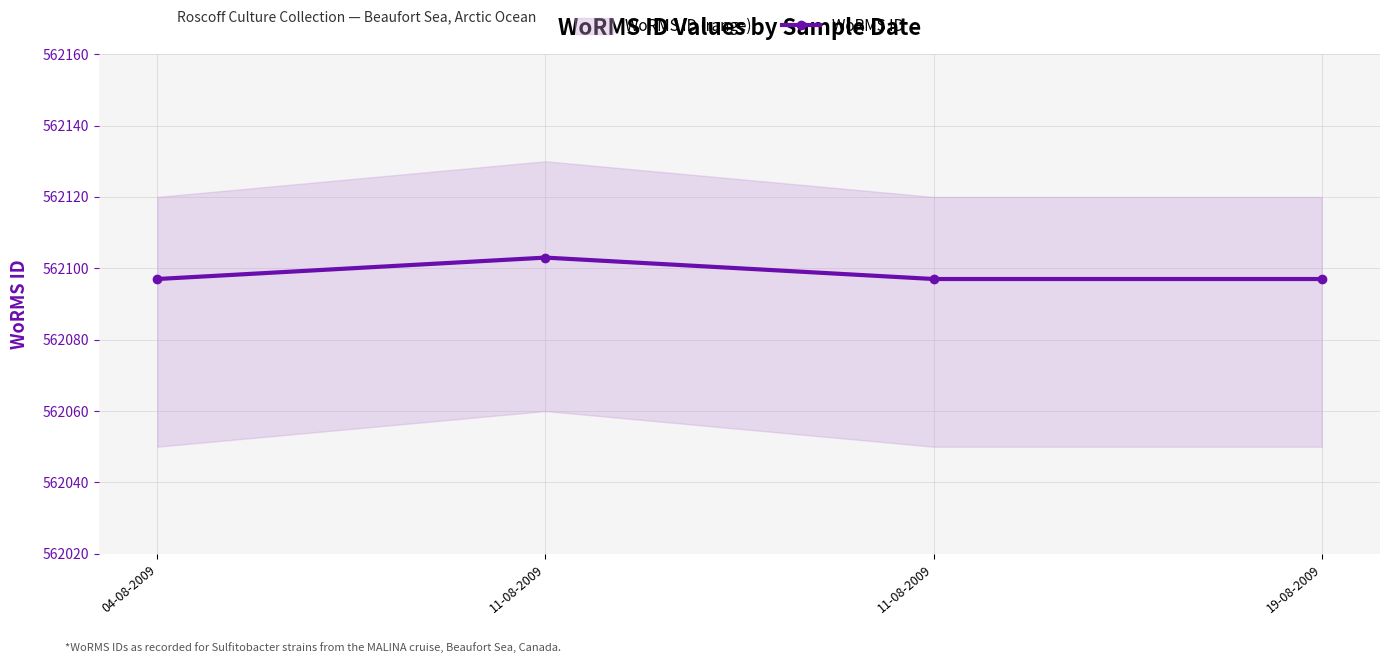

List the labels in order of value, smallest first.

04-08-2009, 11-08-2009, 19-08-2009, 11-08-2009